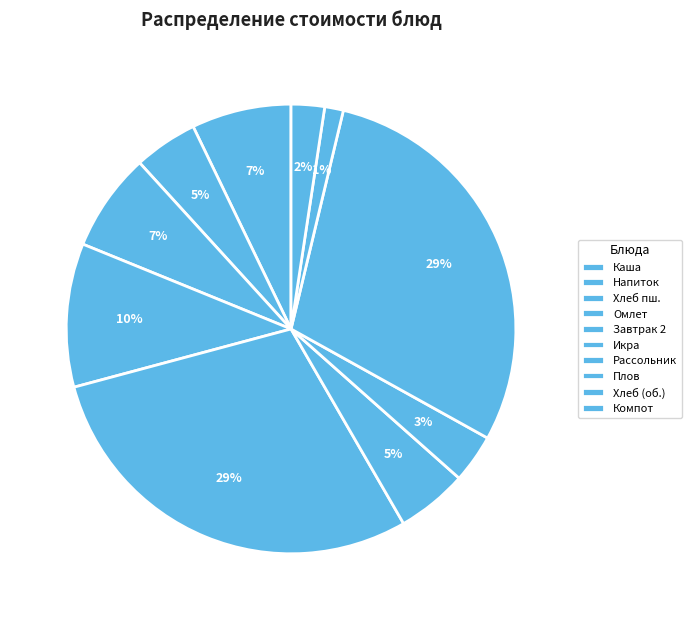

How many slices are in this pie chart?

10